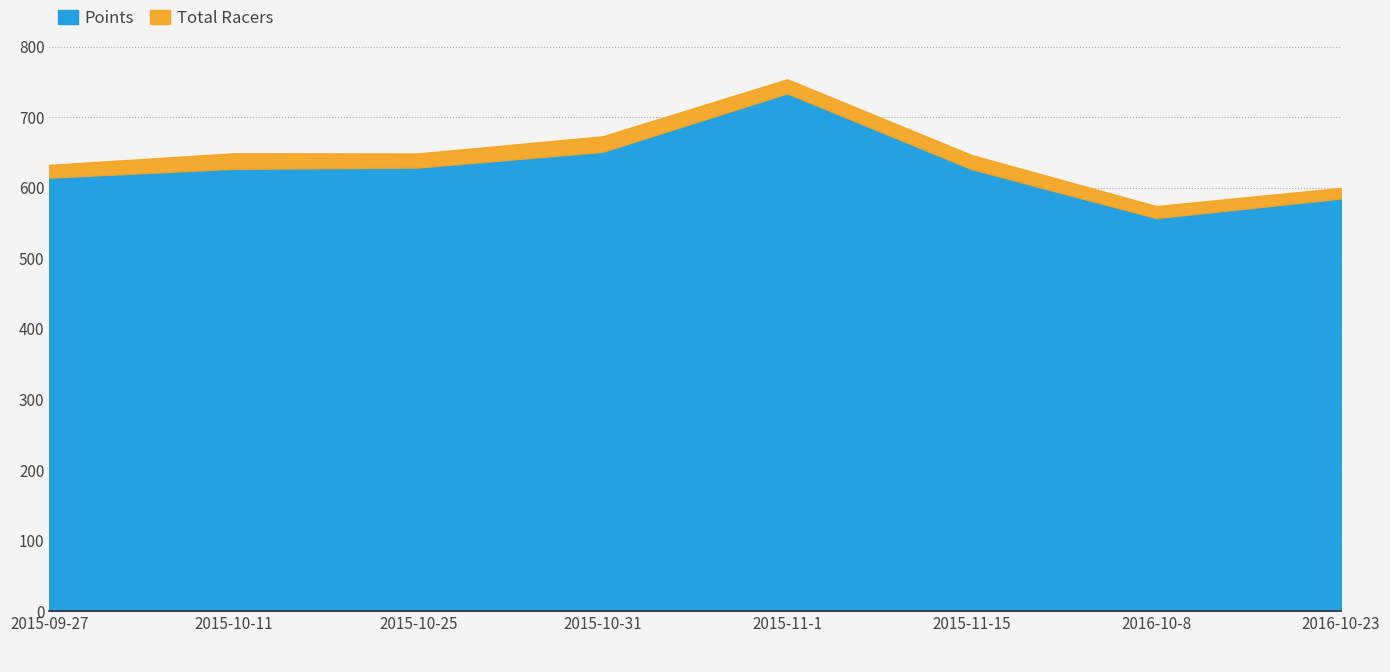

Does the chart have visible grid lines?

Yes